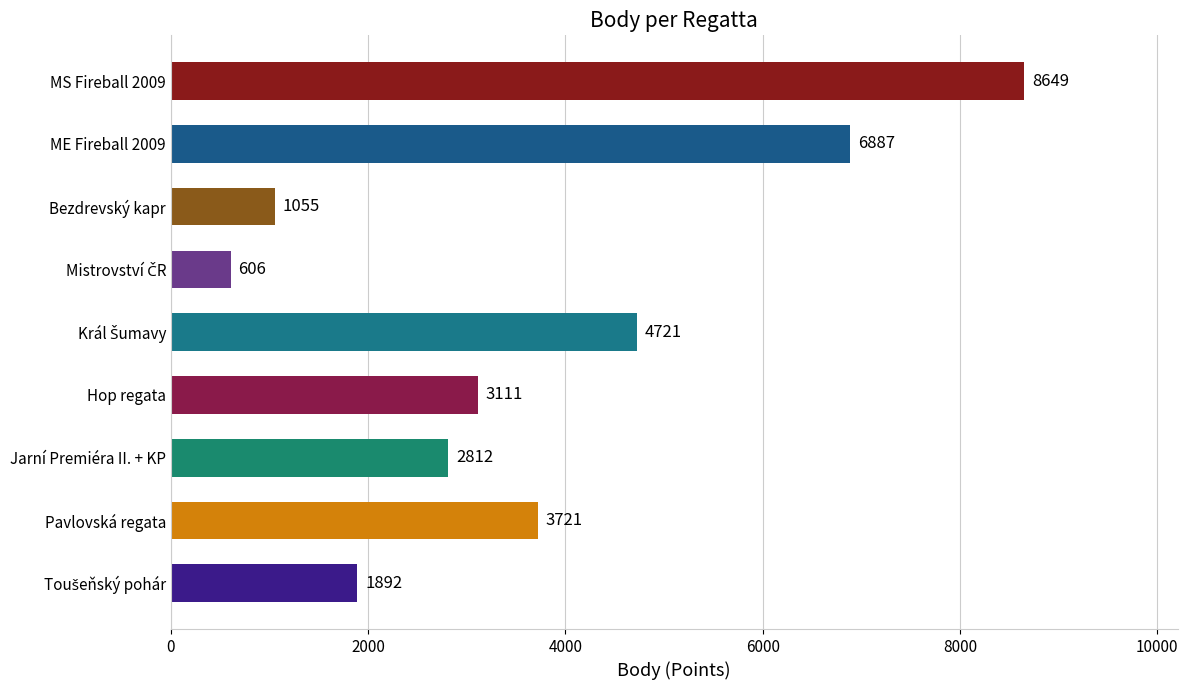

Which has a higher value, Pavlovská regata or ME Fireball 2009?

ME Fireball 2009